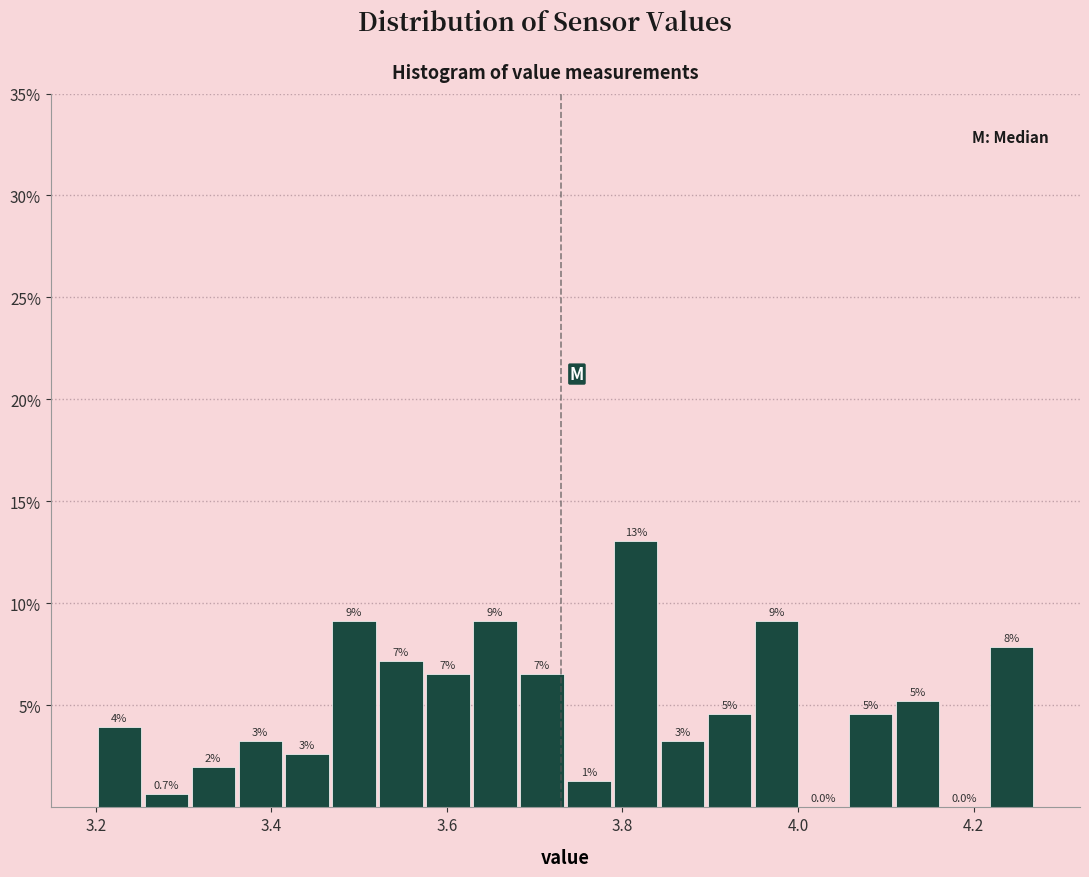

Around what value on the x-axis is the tallest bar? Give the approximate position of its centre, as read against the axis.

3.82